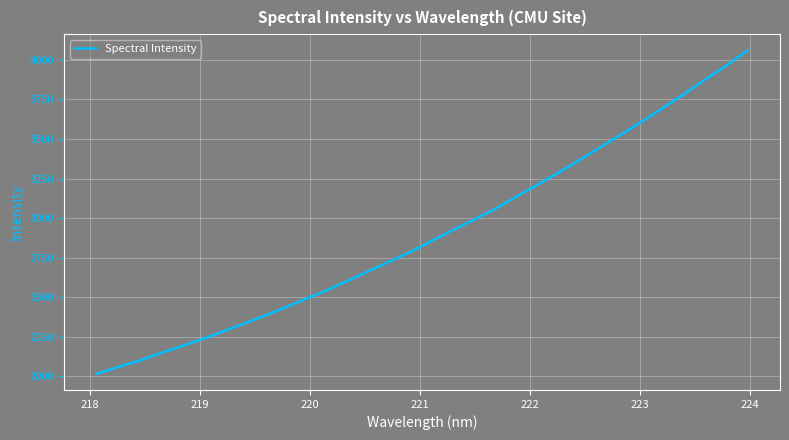

Reading right to left, list all the values displayed in this chart.

4059.4	3963.3	3876.8	3785.2	3698.3	3613.0	3530.1	3449.3	3367.6	3287.9	3211.9	3136.4	3060.3	2993.1	2927.7	2859.9	2790.9	2729.6	2669.1	2607.1	2547.0	2492.4	2437.3	2383.8	2333.4	2283.8	2234.7	2188.7	2146.0	2098.4	2059.2	2017.0